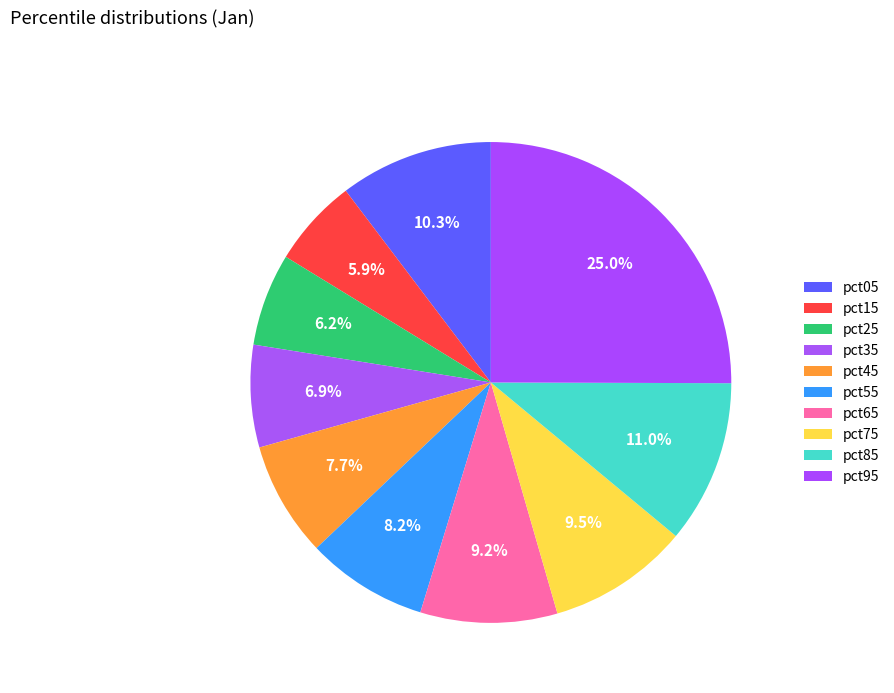

Which has a higher value, pct85 or pct65?

pct85